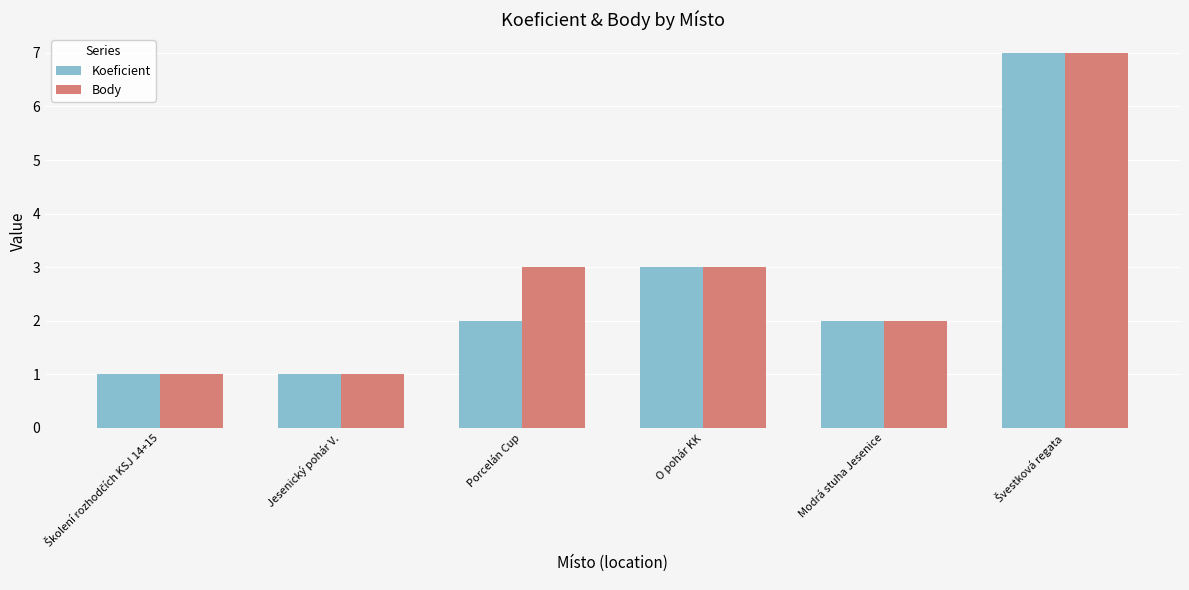

What is the total value across all series at O pohár KK?

6